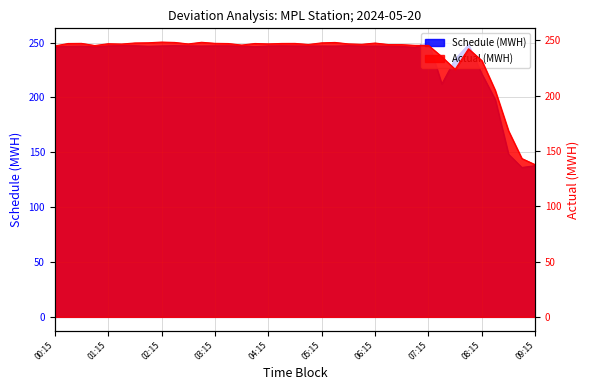

What is the total value across all series at 05:15?

494.5